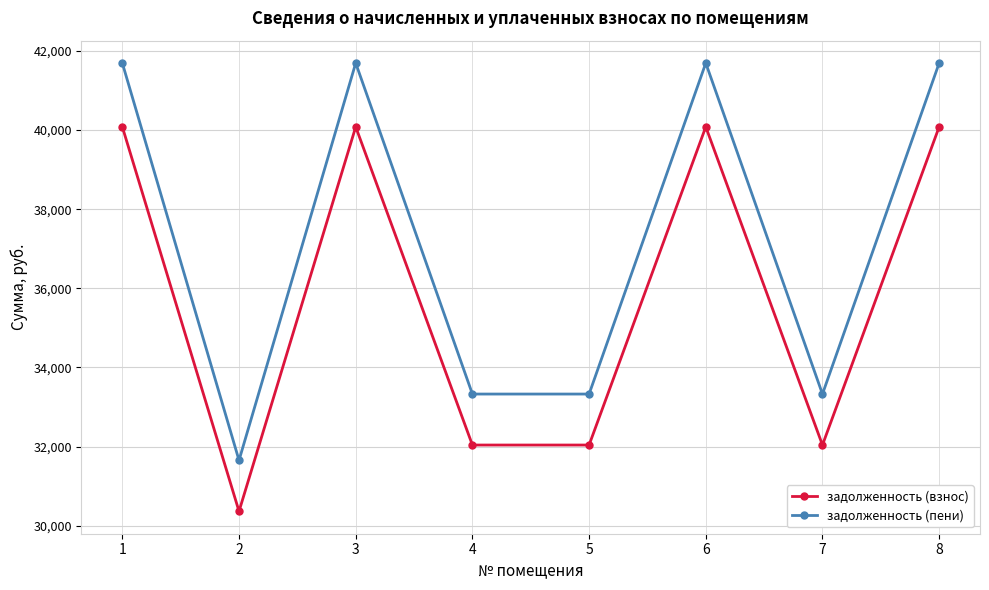

What is the maximum value shown in the chart?

41692.2